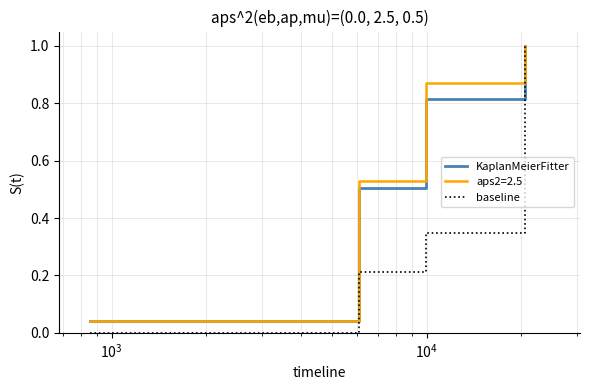

Which series has the widest spread of values?

baseline